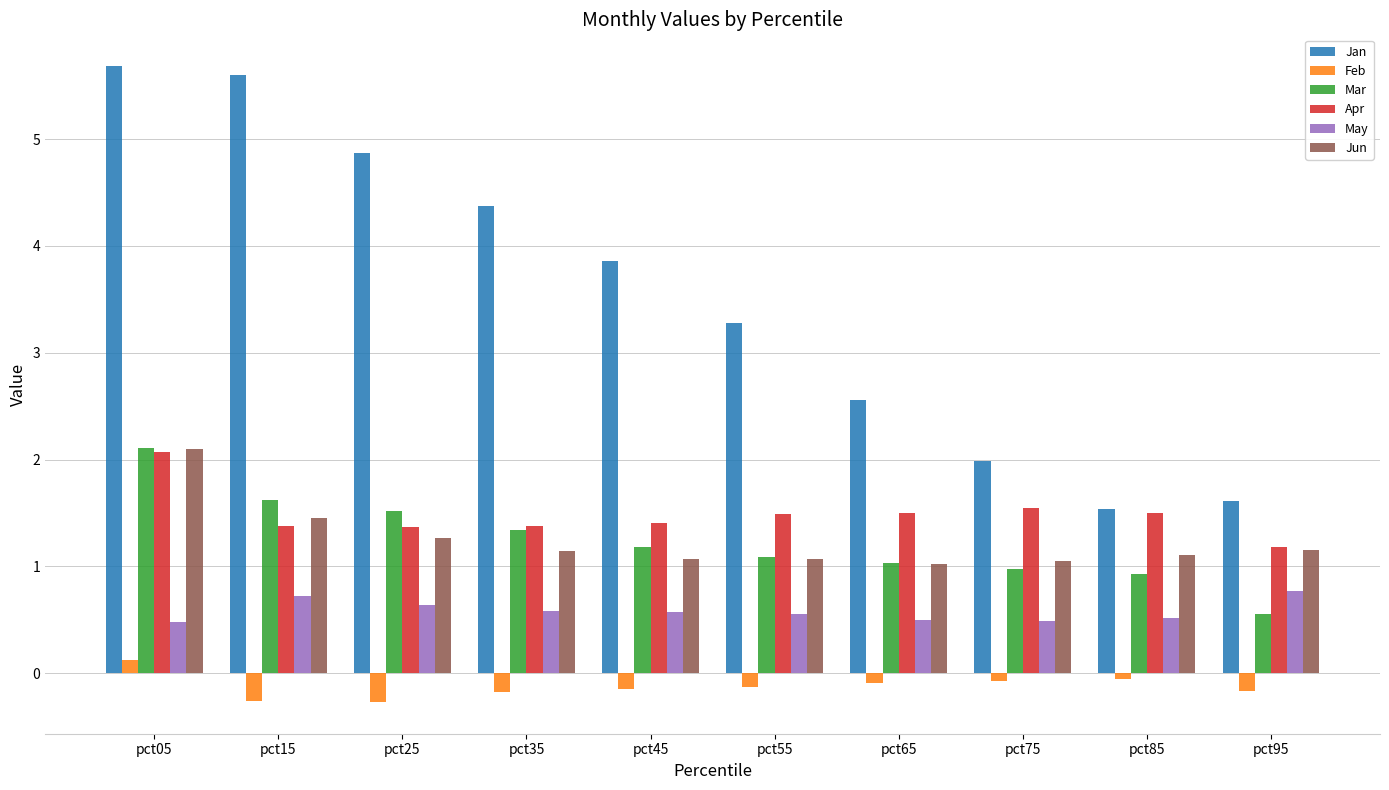

What is the value of the Apr bar at the 10th from the left?

1.2